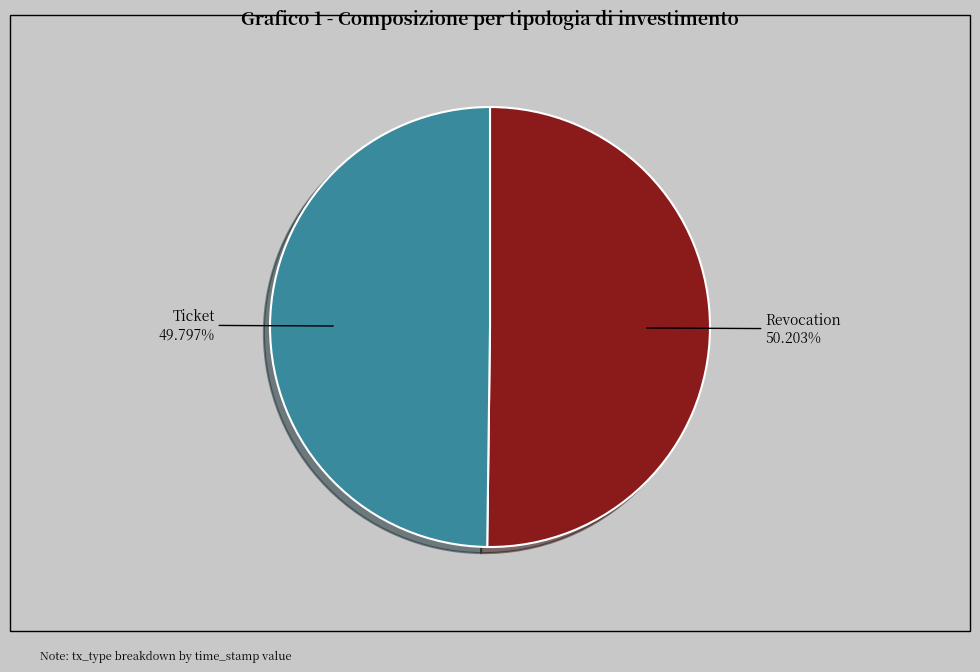

What is the ratio of the value at Ticket to the value at Revocation?

1.0